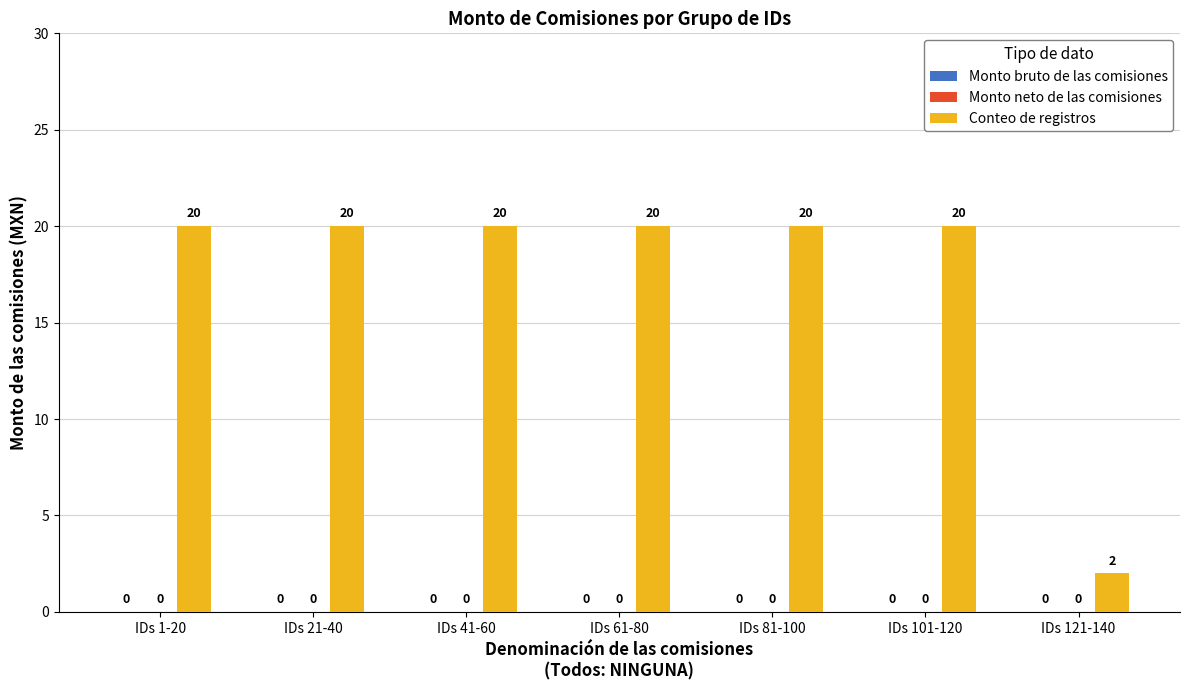

Does the chart contain any negative values?

No